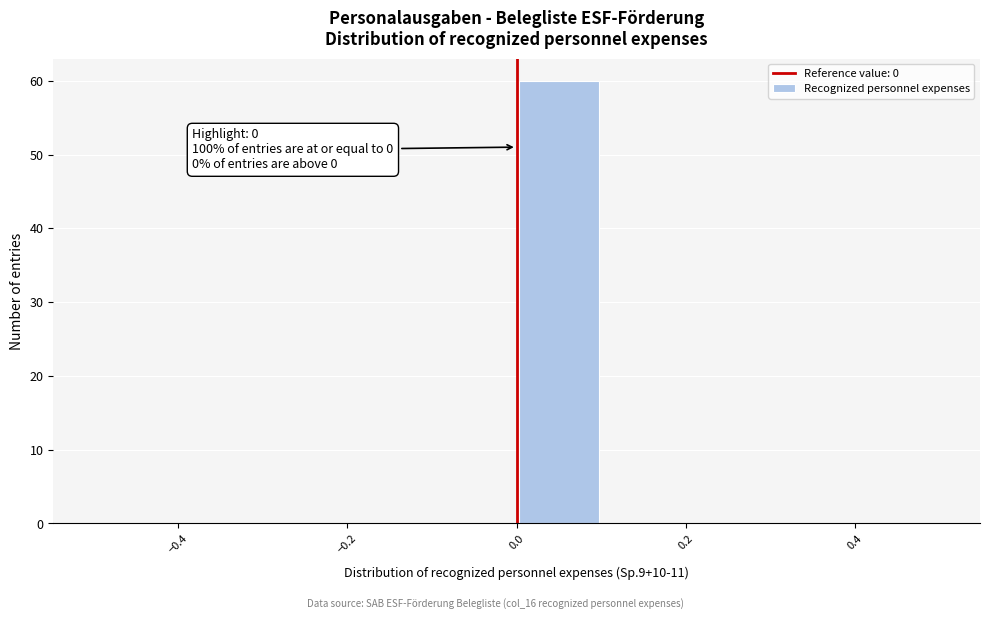

Which range on the x-axis has the tallest bar?

0.0 to 0.1